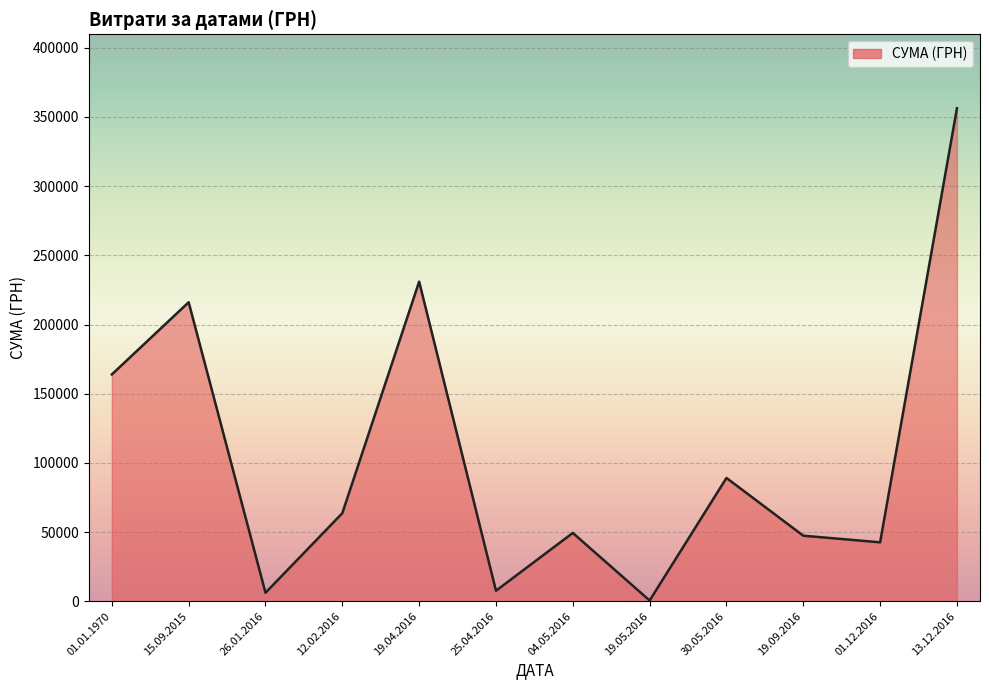

What is the minimum value shown in the chart?

528.0